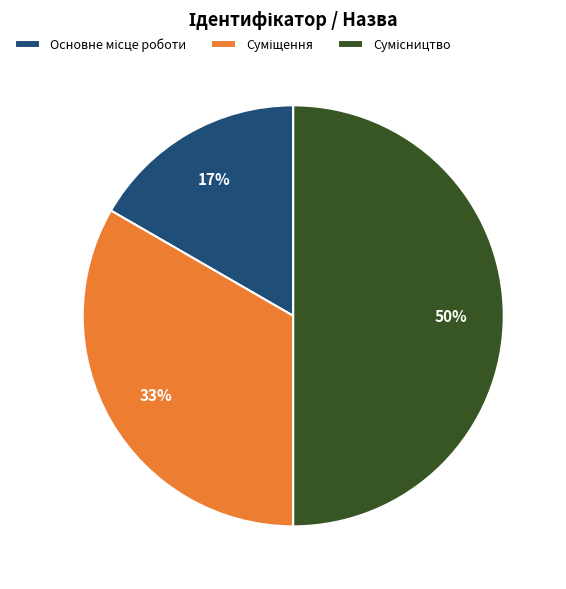

To the nearest percent, what is the difference between the largest and smallest slice percentages?

33%